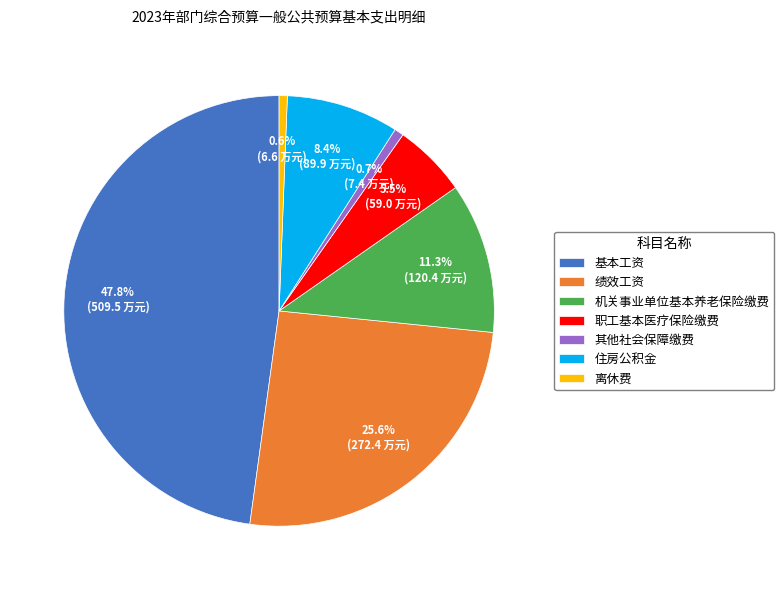

What percentage is the 离休费 slice, to the nearest percent?

1%